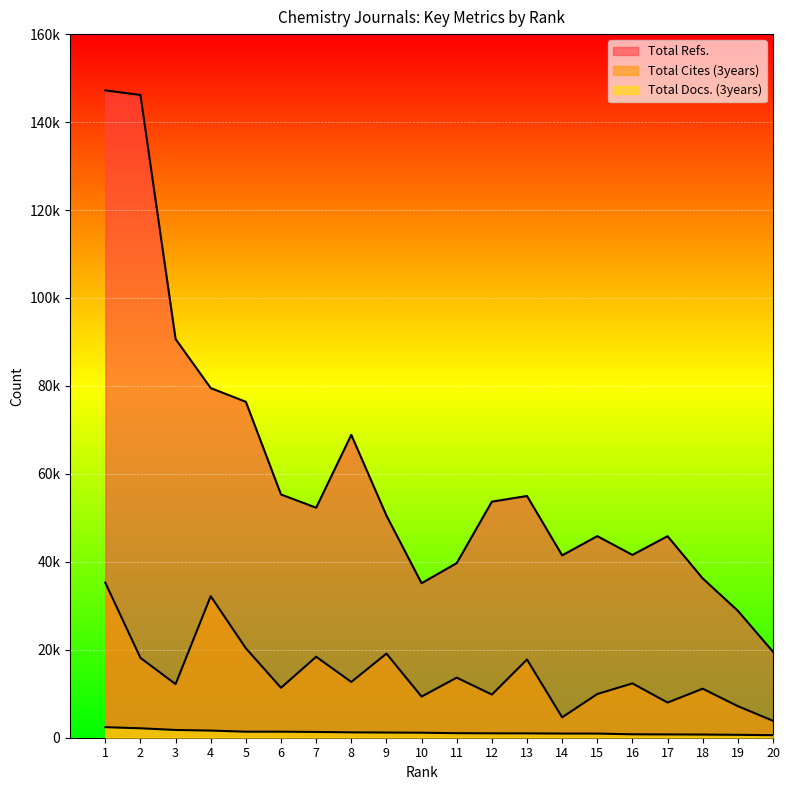

Is the value of Total Cites (3years) at 8 greater than the value of Total Refs. at 9?

No